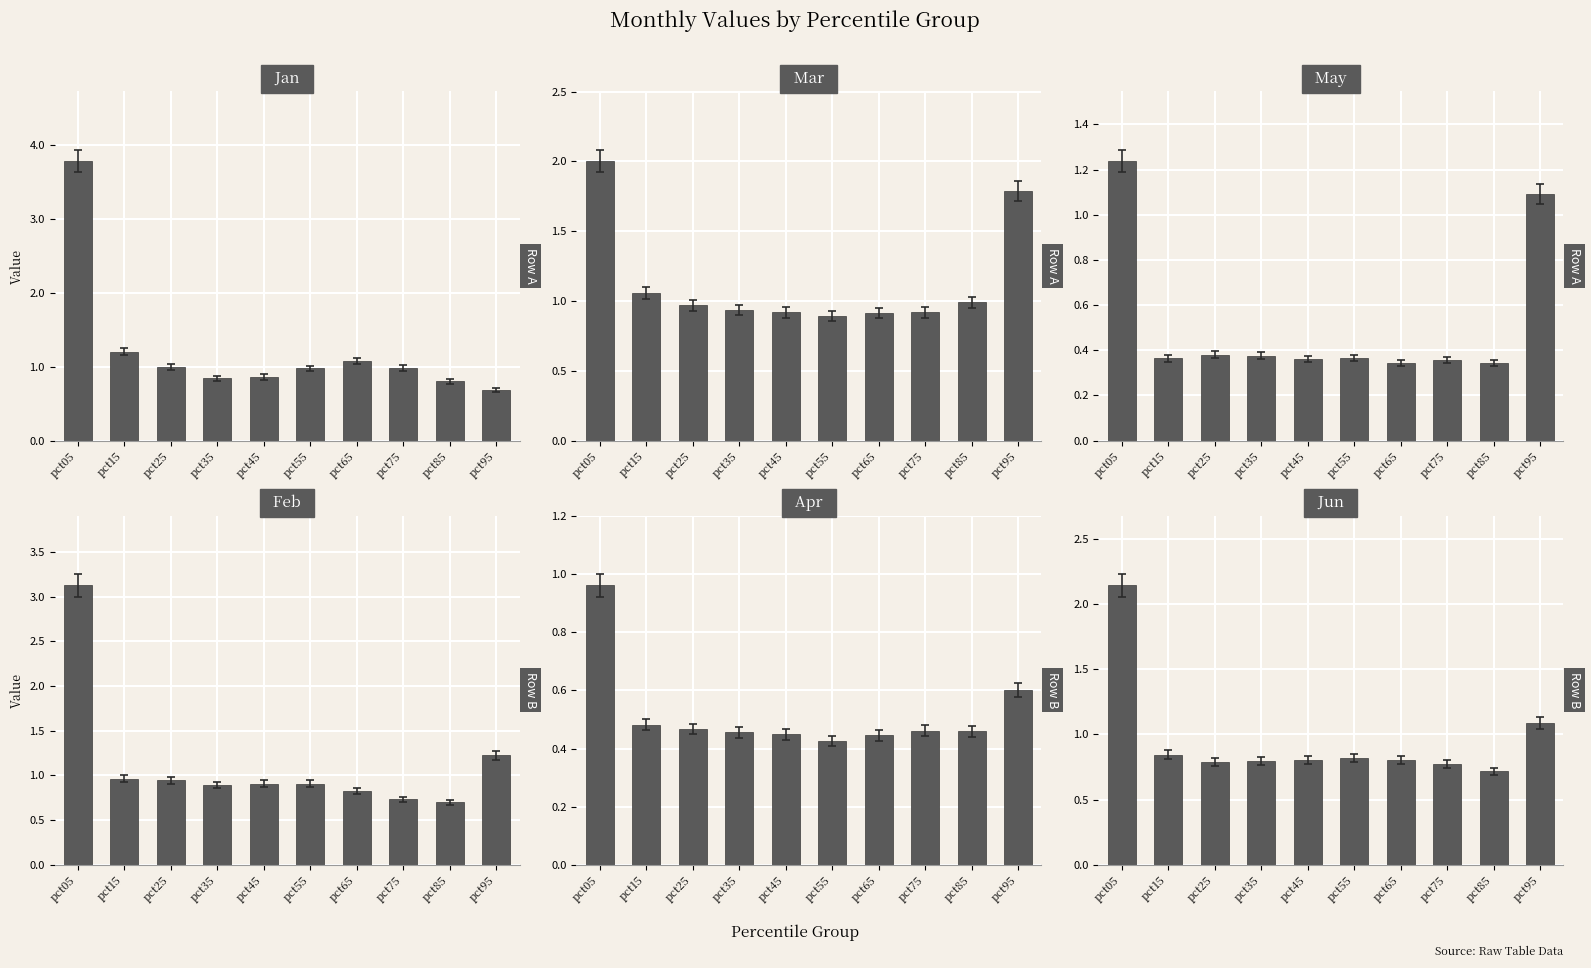

At which label is May closest to 0?

pct85